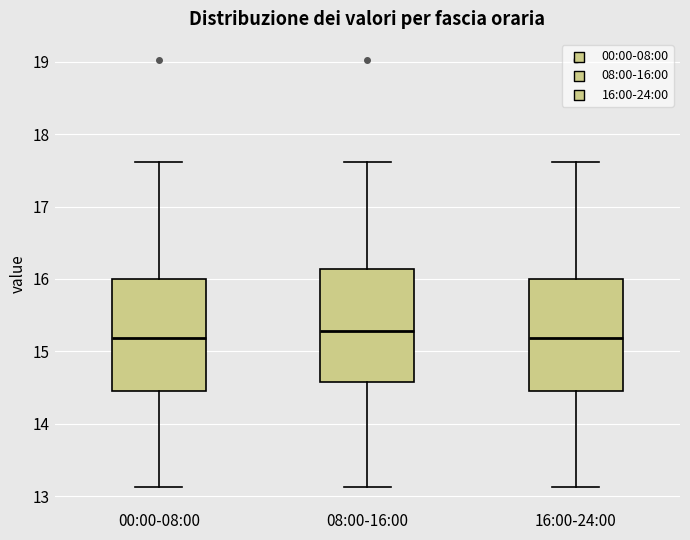

Where does the median line of the box for 16:00-24:00 sit on the y-axis? The values are not printed on the chart, so give them approximately, as read against the axis.

15.2